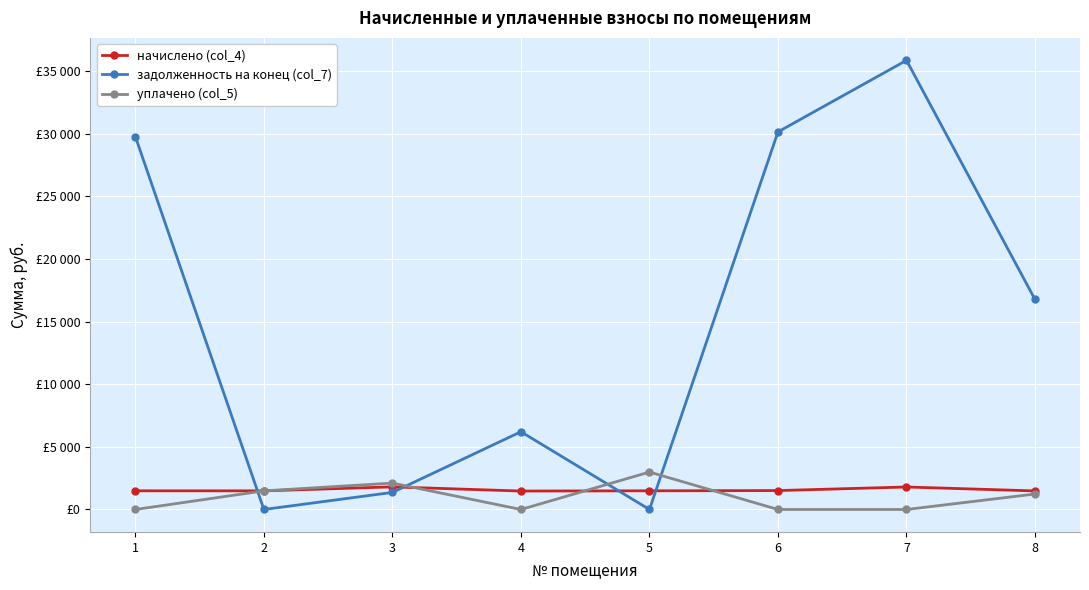

Which series has the widest spread of values?

задолженность на конец (col_7)